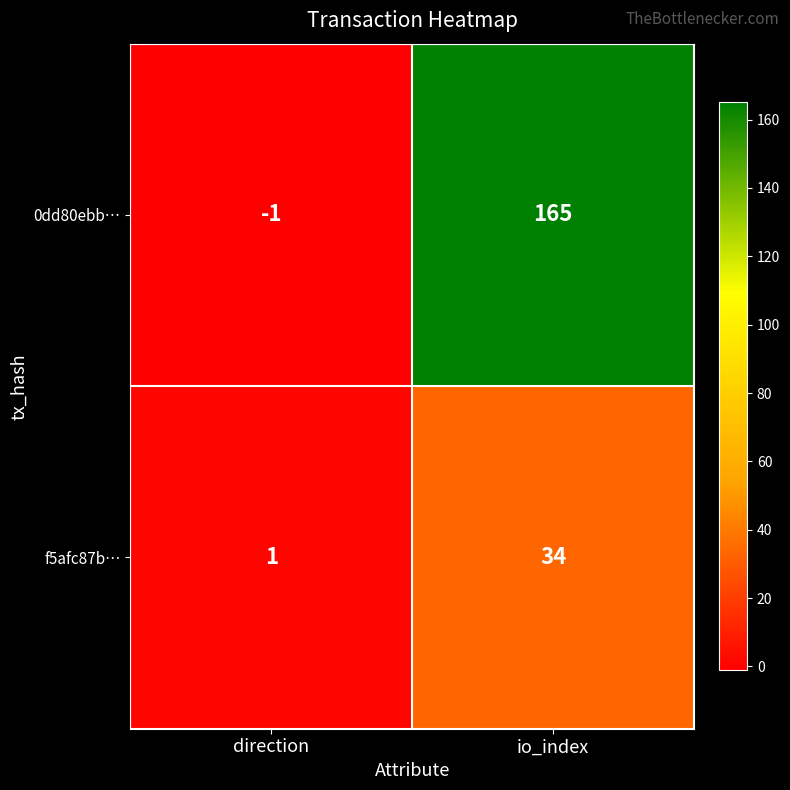

At which category is the sum across all series the highest?

io_index